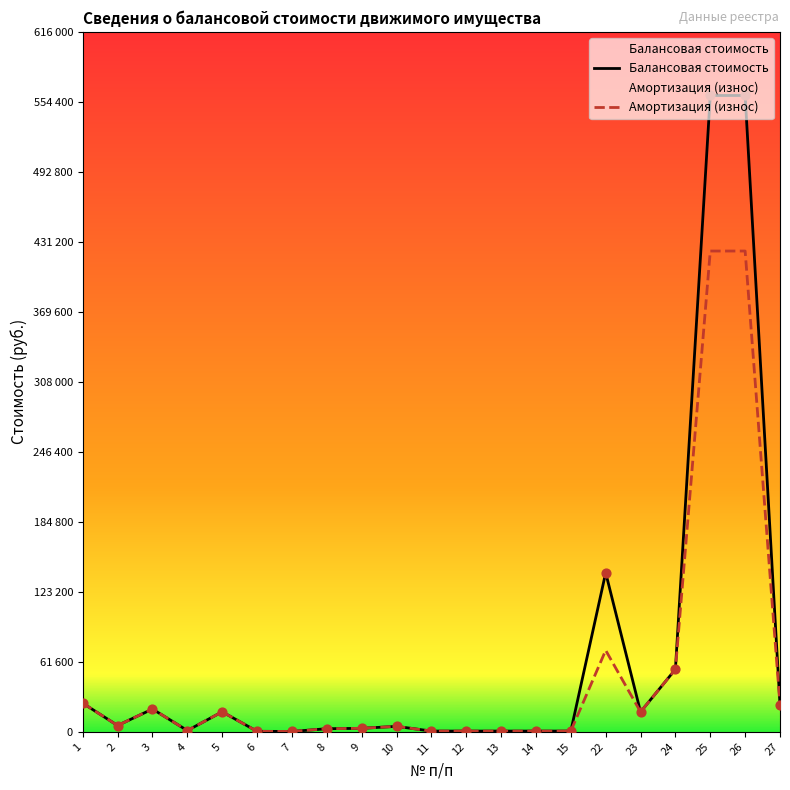

Which series has the largest total across all categories?

Балансовая стоимость